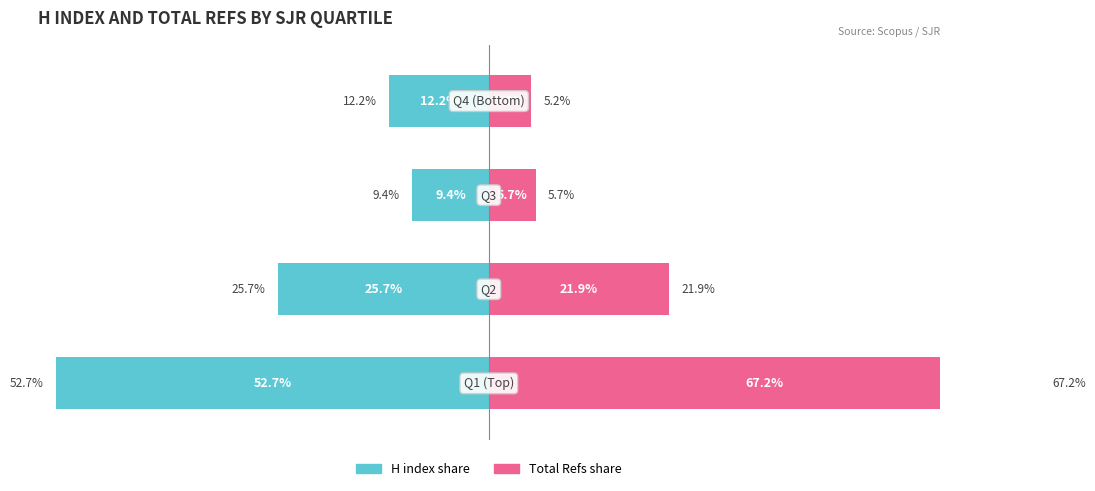

Reading left to right, transcribe all the data shown in this chart.

H index share: 0=-52.7	1=-25.7	2=-9.4	3=-12.2
Total Refs share: 0=67.2	1=21.9	2=5.7	3=5.2